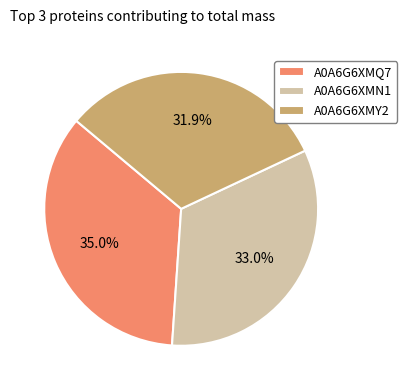

Rank the categories by value from highest to lowest.

A0A6G6XMQ7, A0A6G6XMN1, A0A6G6XMY2